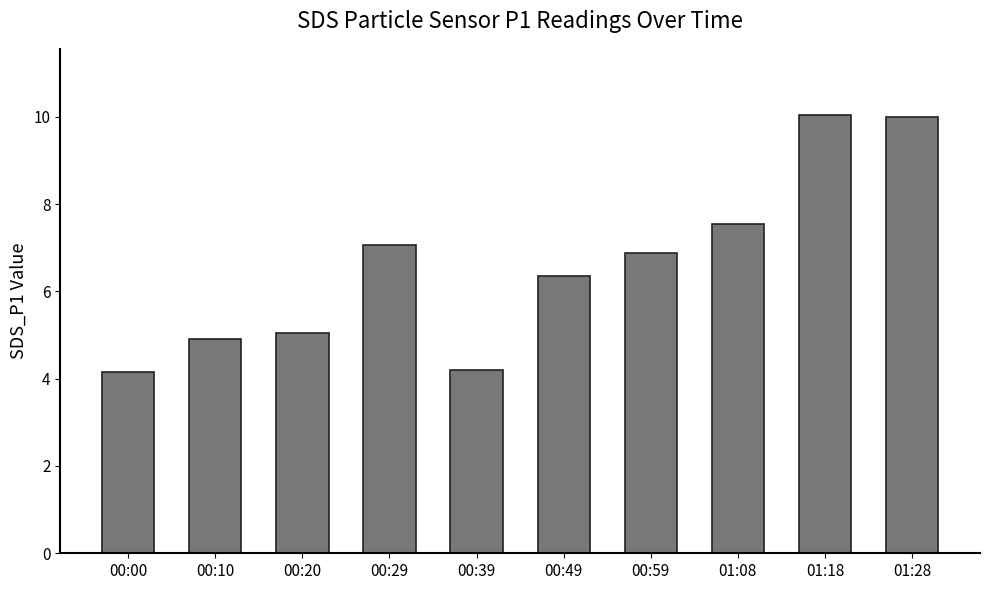

What is the sum of all values?

66.2